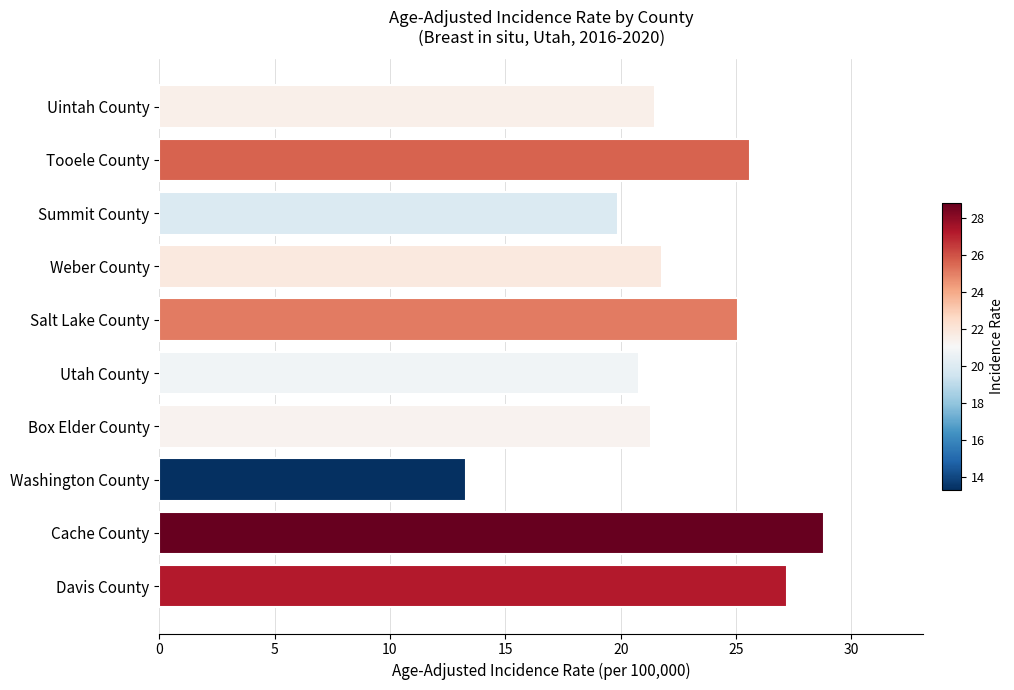

True or false: the data shows 33.8 at Box Elder County.

False